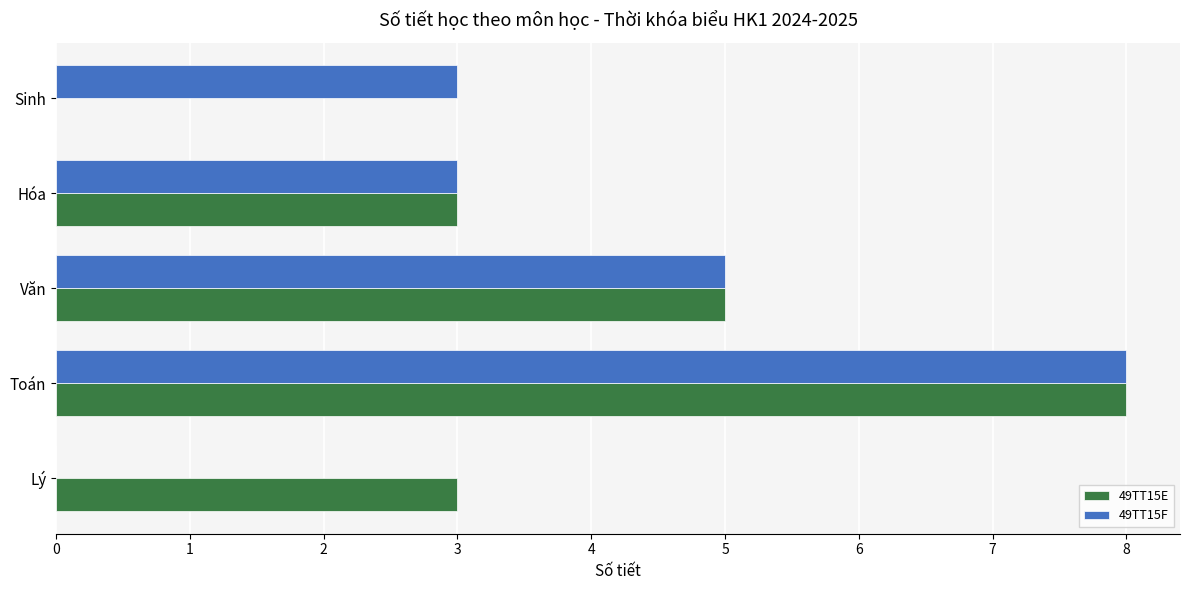

True or false: 49TT15E has a value of 7 at Văn.

False